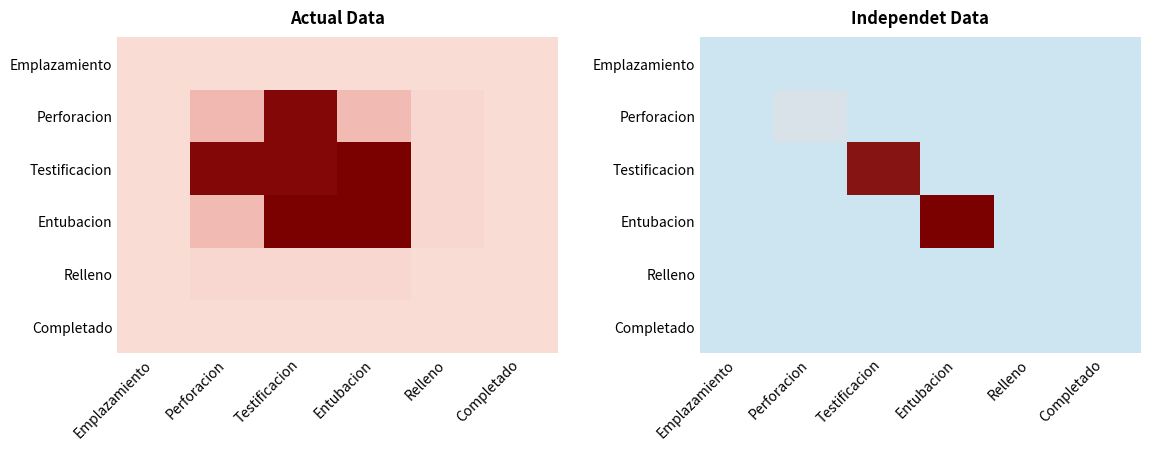

At which label is Perforacion closest to 0?

Emplazamiento